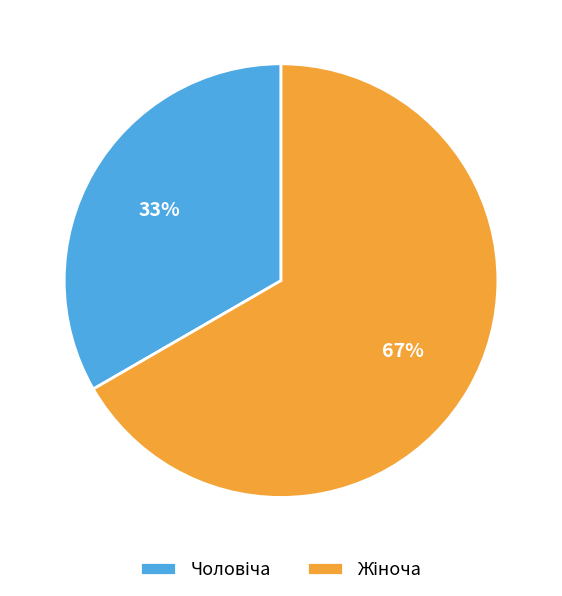

To the nearest percent, what is the average slice percentage?

50%